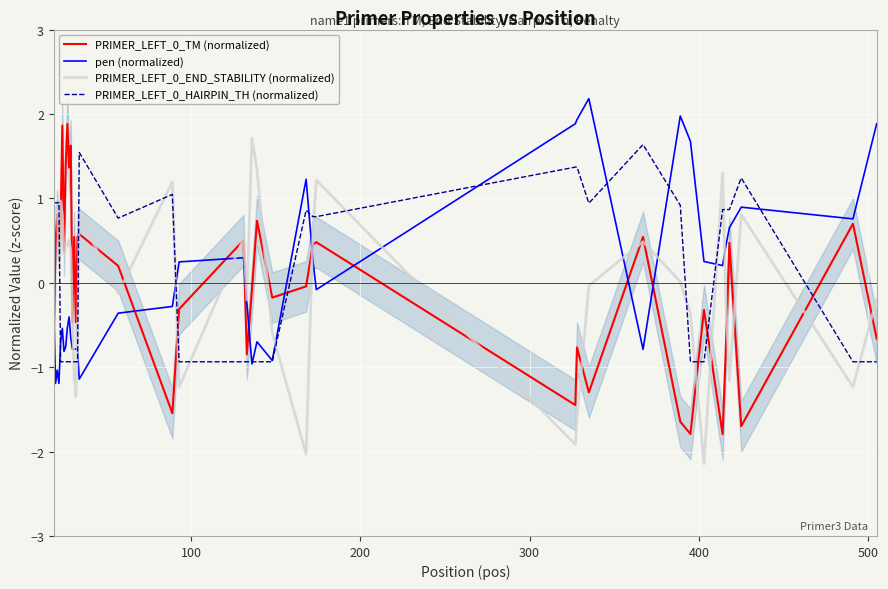

What is the maximum value for PRIMER_LEFT_0_HAIRPIN_TH (normalized)?

1.6